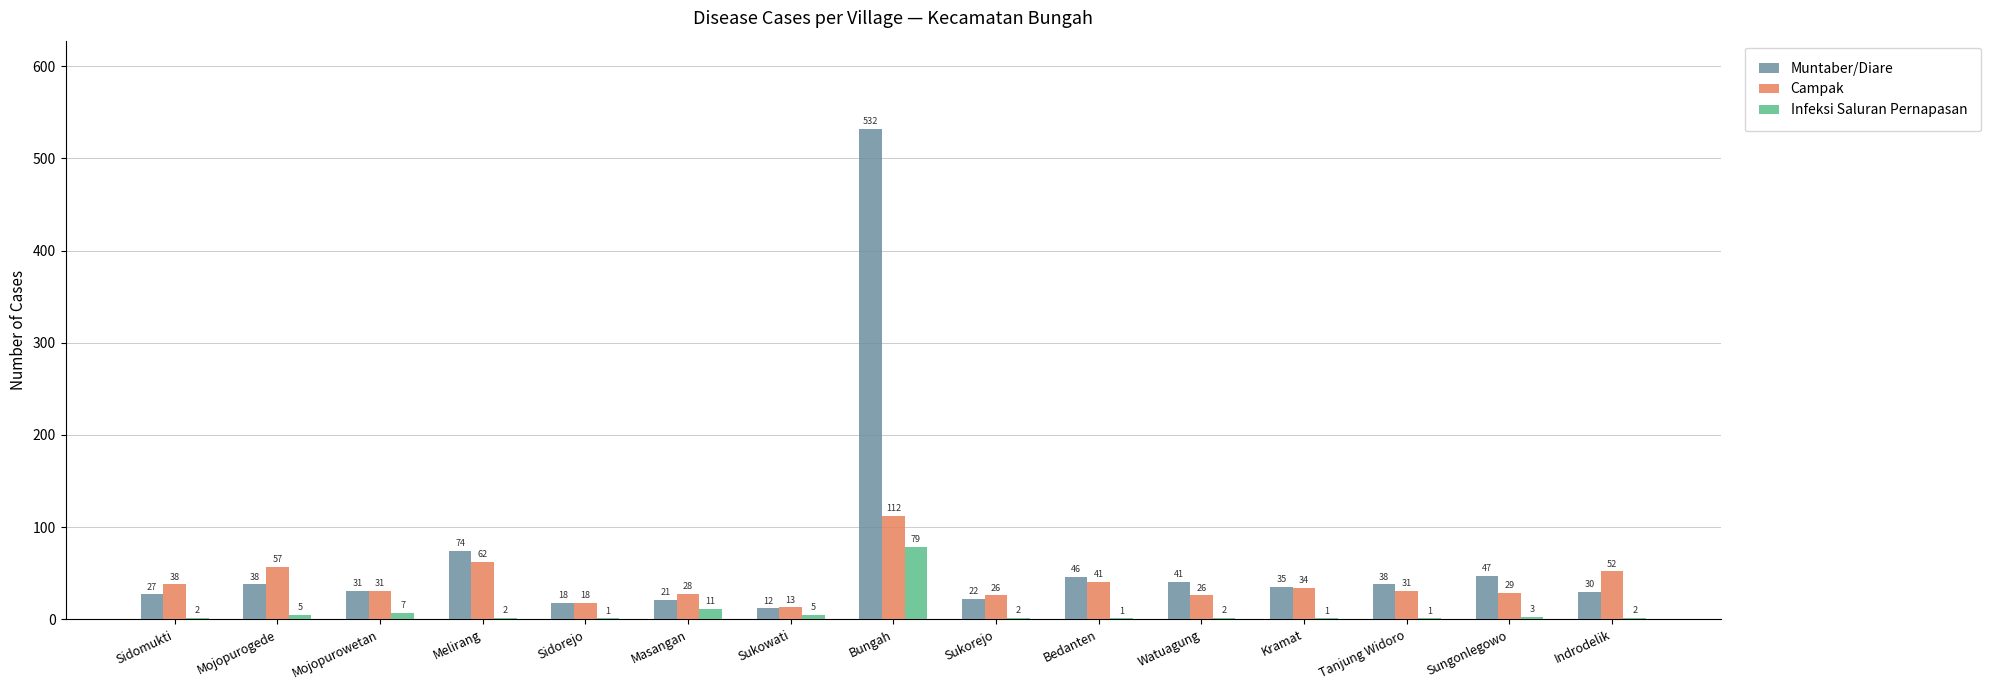

Where does the Campak series first go above 31?

Sidomukti